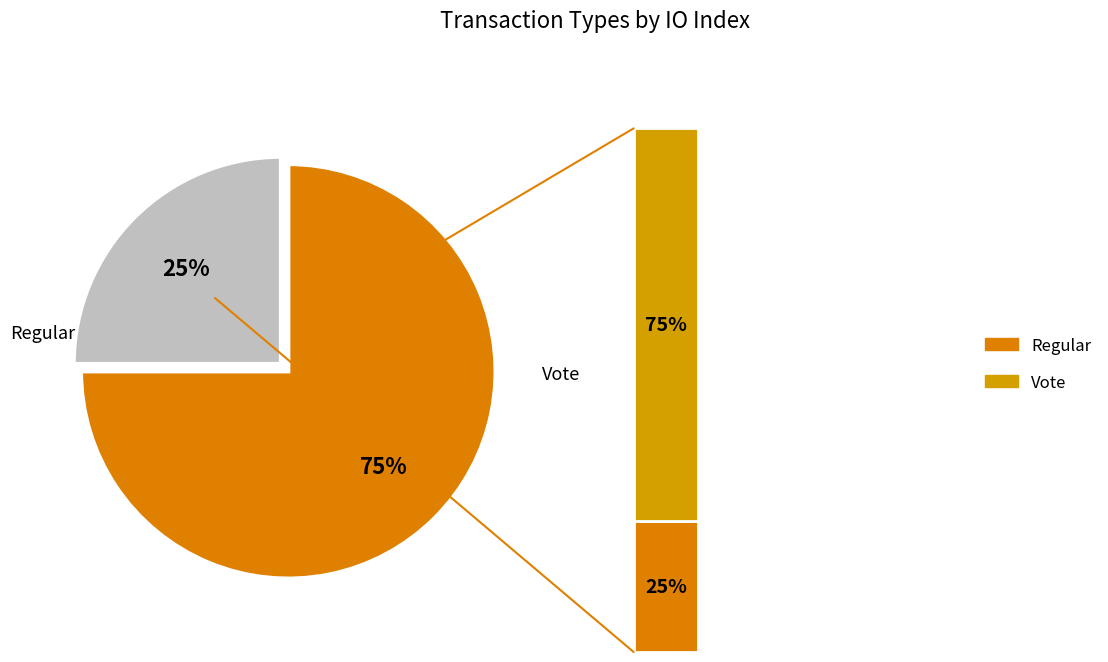

Is there a majority slice in this chart?

Yes